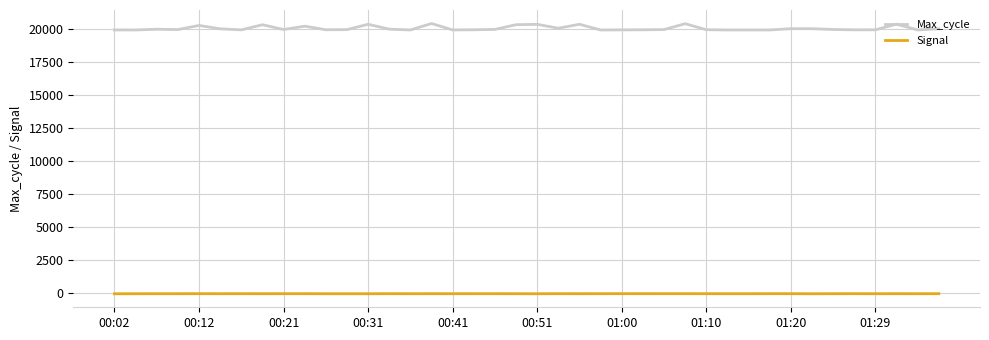

How many values in the Signal series are below -25?

20